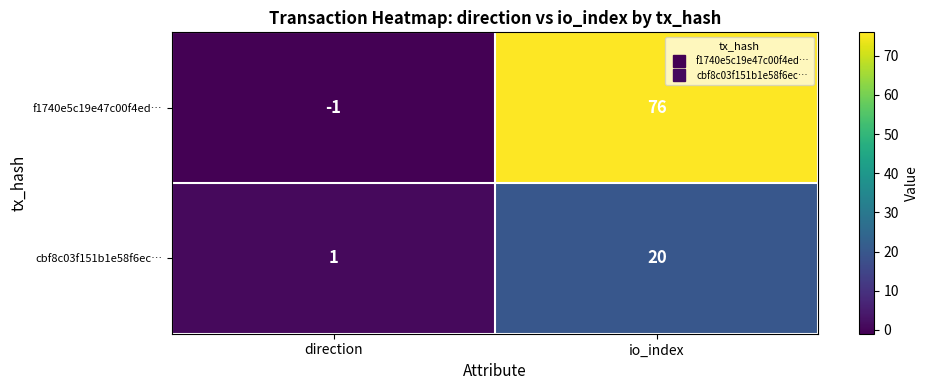

What is the difference between the cbf8c03f151b1e58f6ec… values at io_index and direction?

19